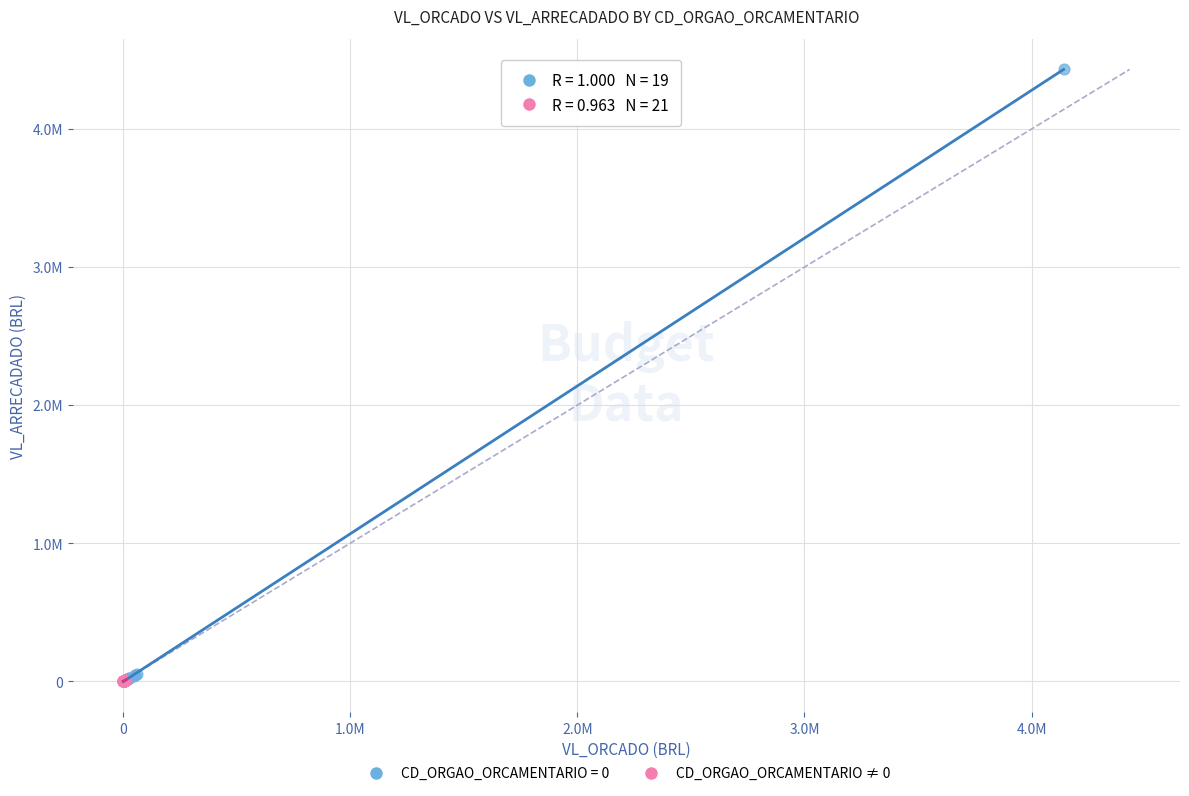

What are all the series names shown in the legend?

CD_ORGAO_ORCAMENTARIO = 0, CD_ORGAO_ORCAMENTARIO ≠ 0